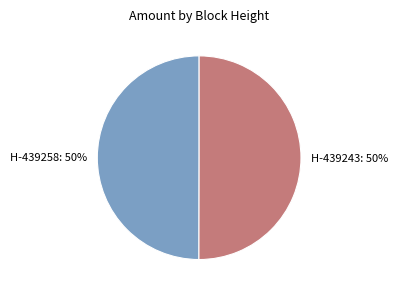

To the nearest percent, what is the average slice percentage?

50%